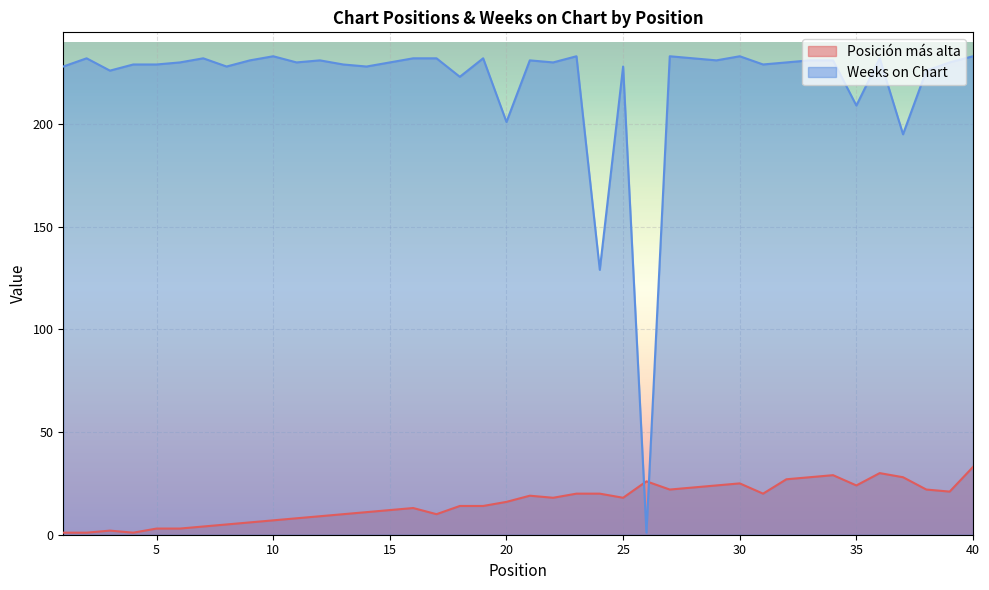

Which series ends up on top after the final intersection of Weeks on Chart and Posición más alta?

Weeks on Chart